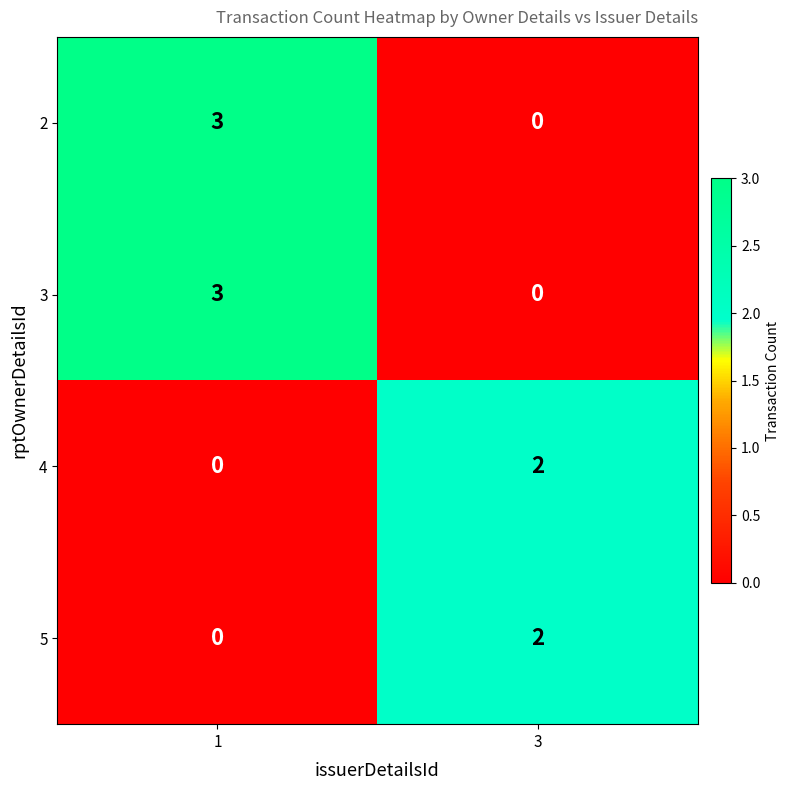

What value does the 3 series have at 1?

3